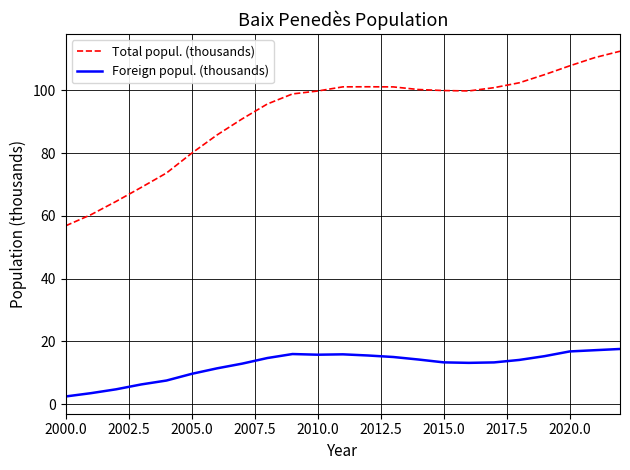

True or false: Total popul. (thousands) and Foreign popul. (thousands) intersect in this chart.

False